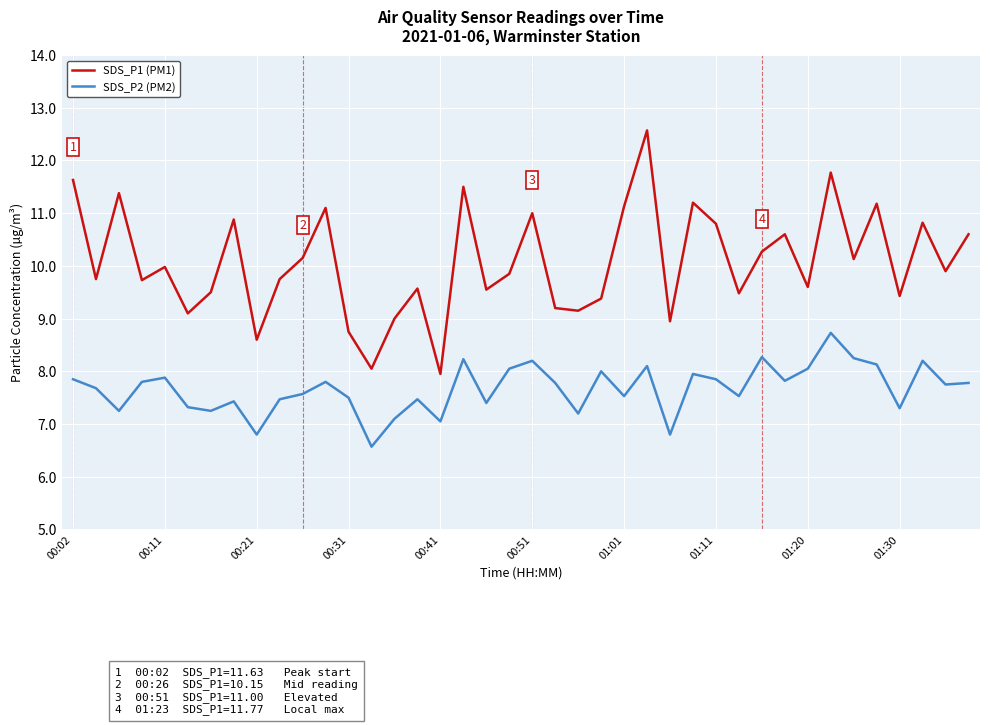

What is the difference between the second highest and minimum values in the SDS_P1 (PM1) series?

3.8